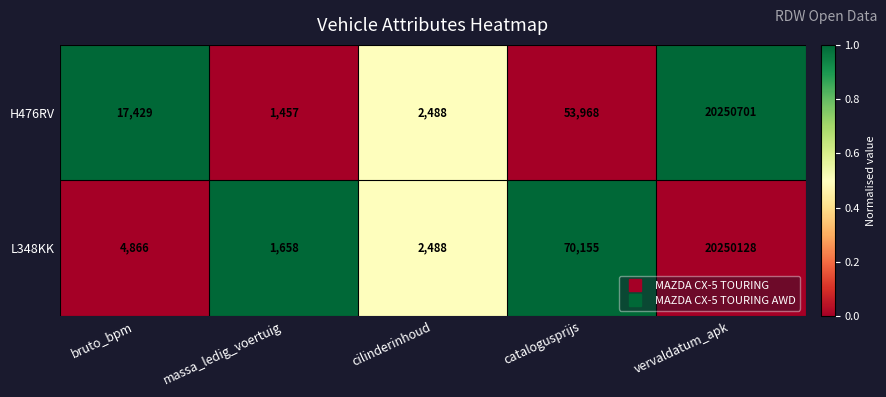

Which category has the highest value across all series?

vervaldatum_apk